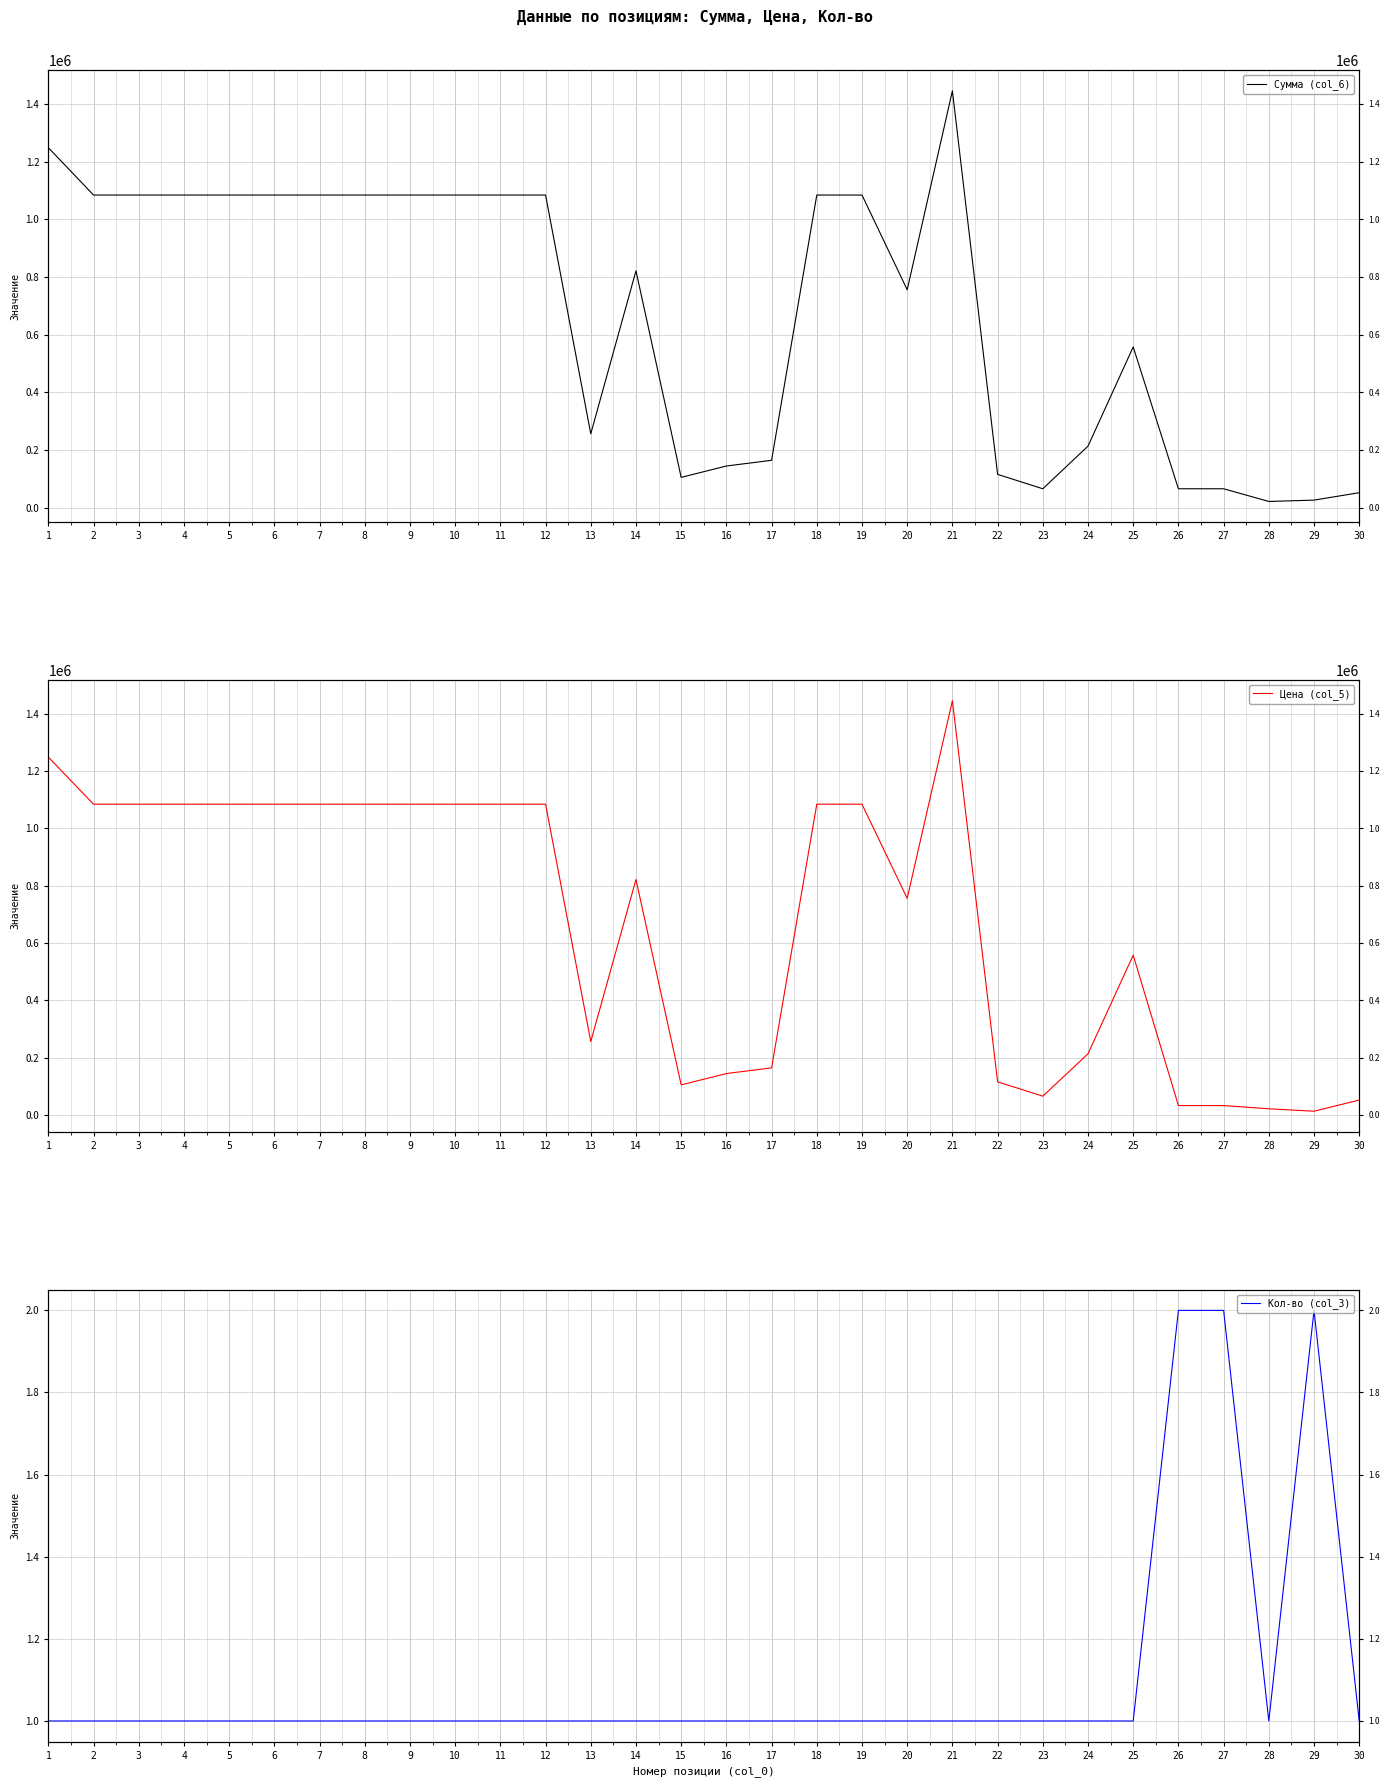

What is the greatest value displayed?

1445131.2